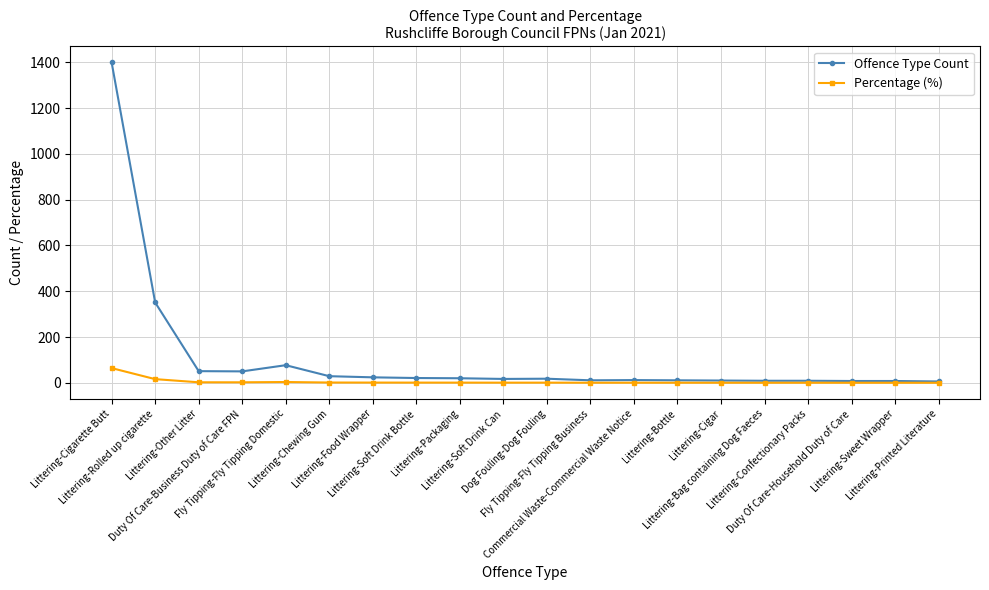

Rank the series by their average value, from lowest to highest.

Percentage (%), Offence Type Count